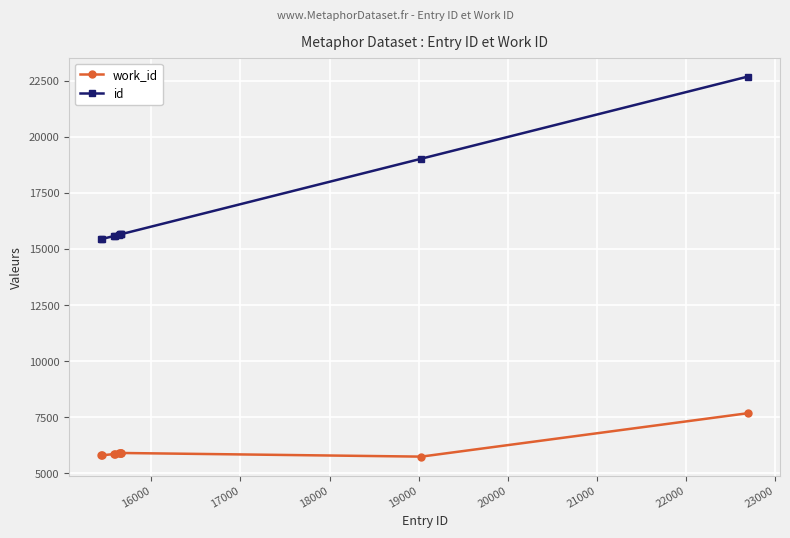

Rank the series by their average value, from highest to lowest.

id, work_id